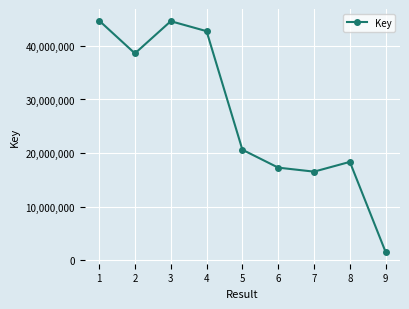

Is this an area chart (filled region under the line)?

No